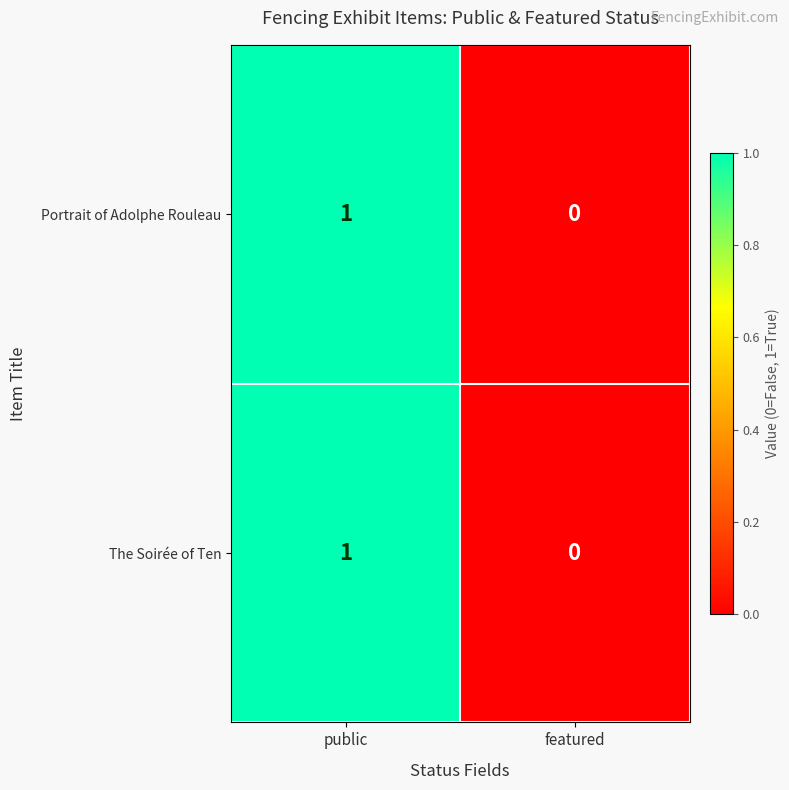

Rank the categories by The Soirée of Ten value from highest to lowest.

public, featured